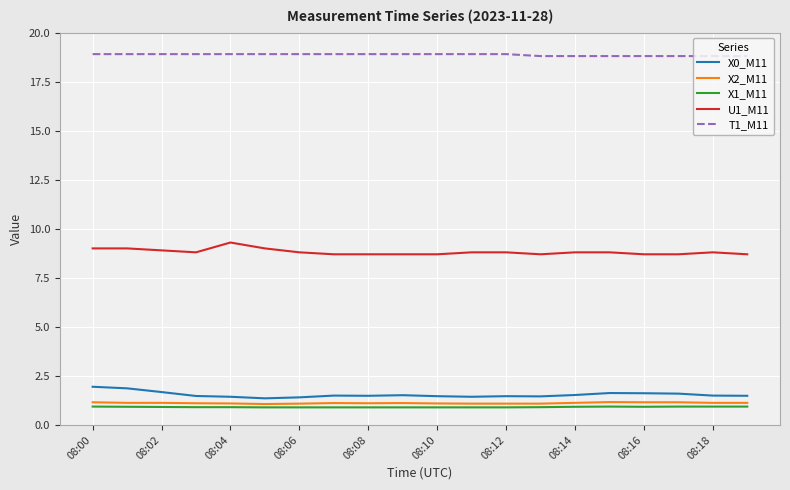

Which series has the largest total across all categories?

T1_M11